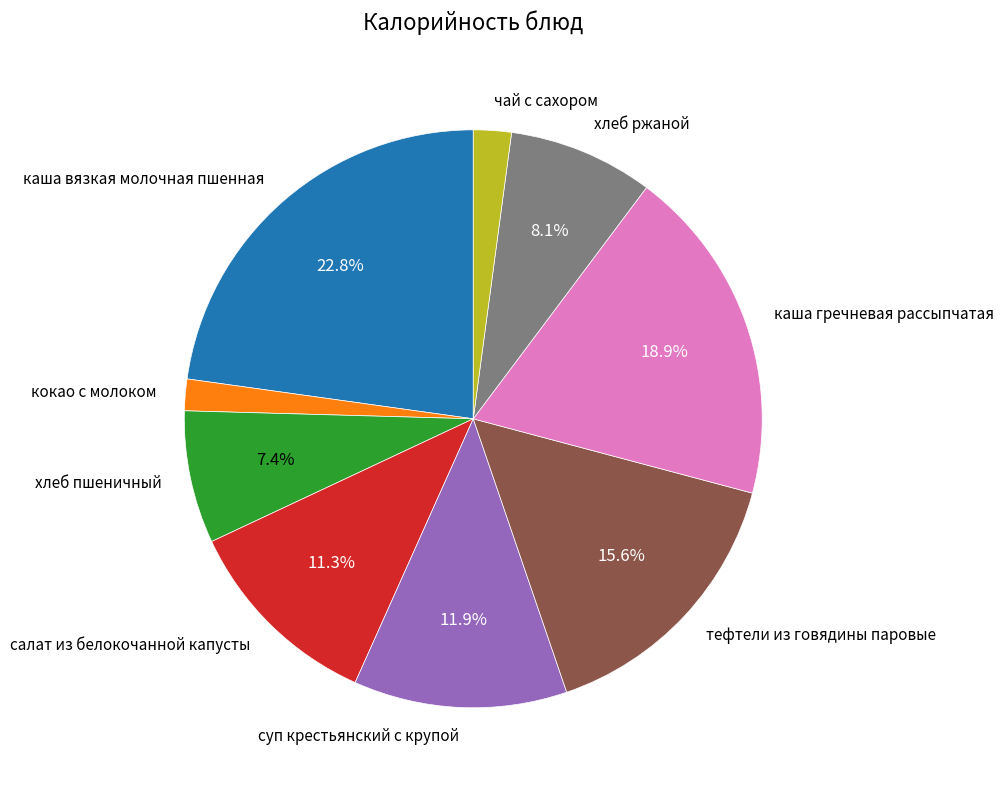

Combined, do салат из белокочанной капусты and хлеб пшеничный account for over 50%?

No